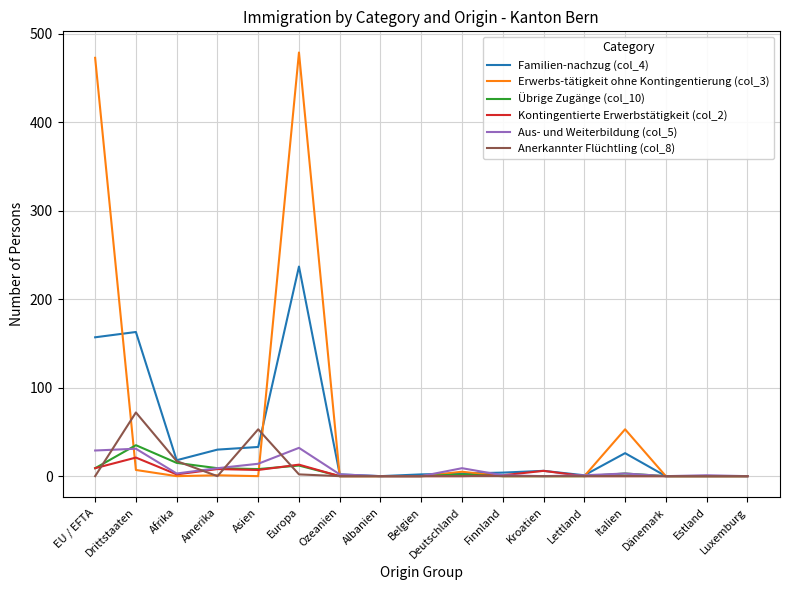

At which category is the sum across all series the highest?

Europa